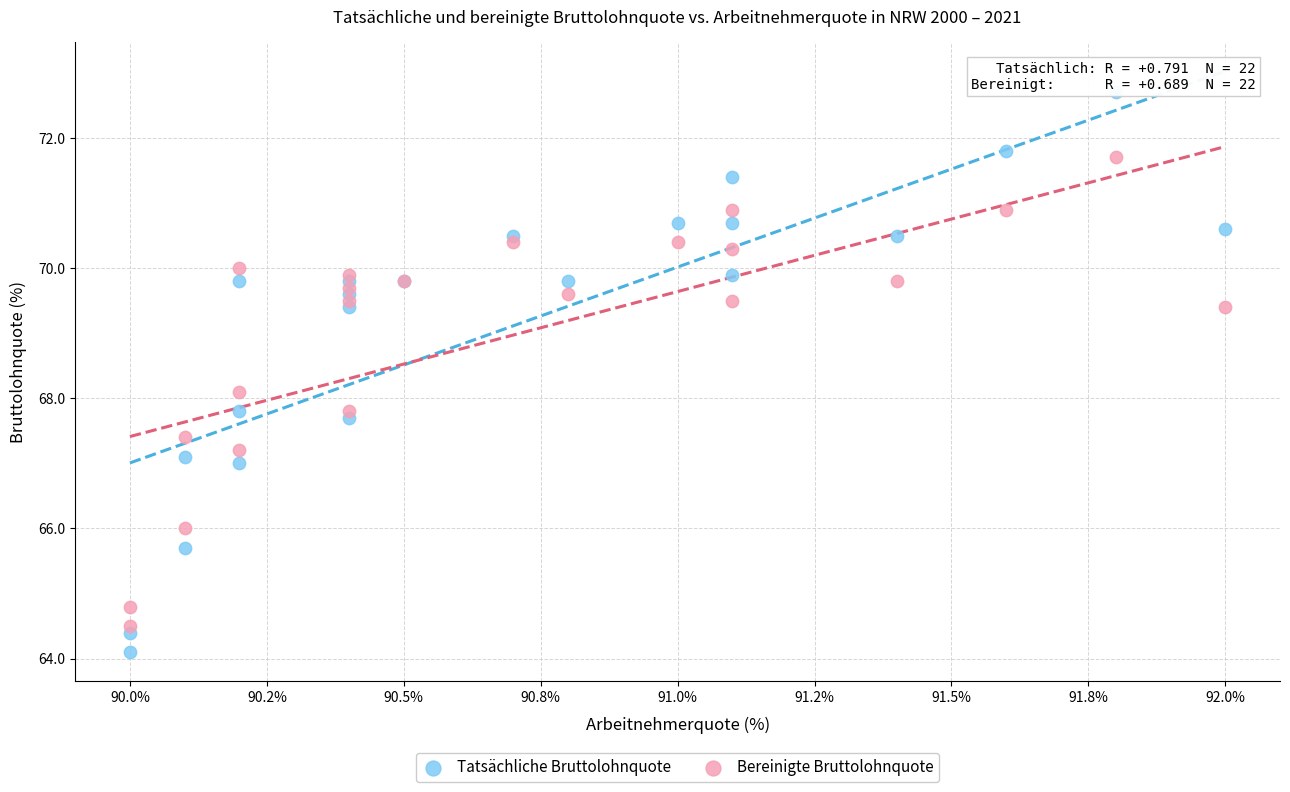

Which series has the widest spread of Y values?

Tatsächliche Bruttolohnquote